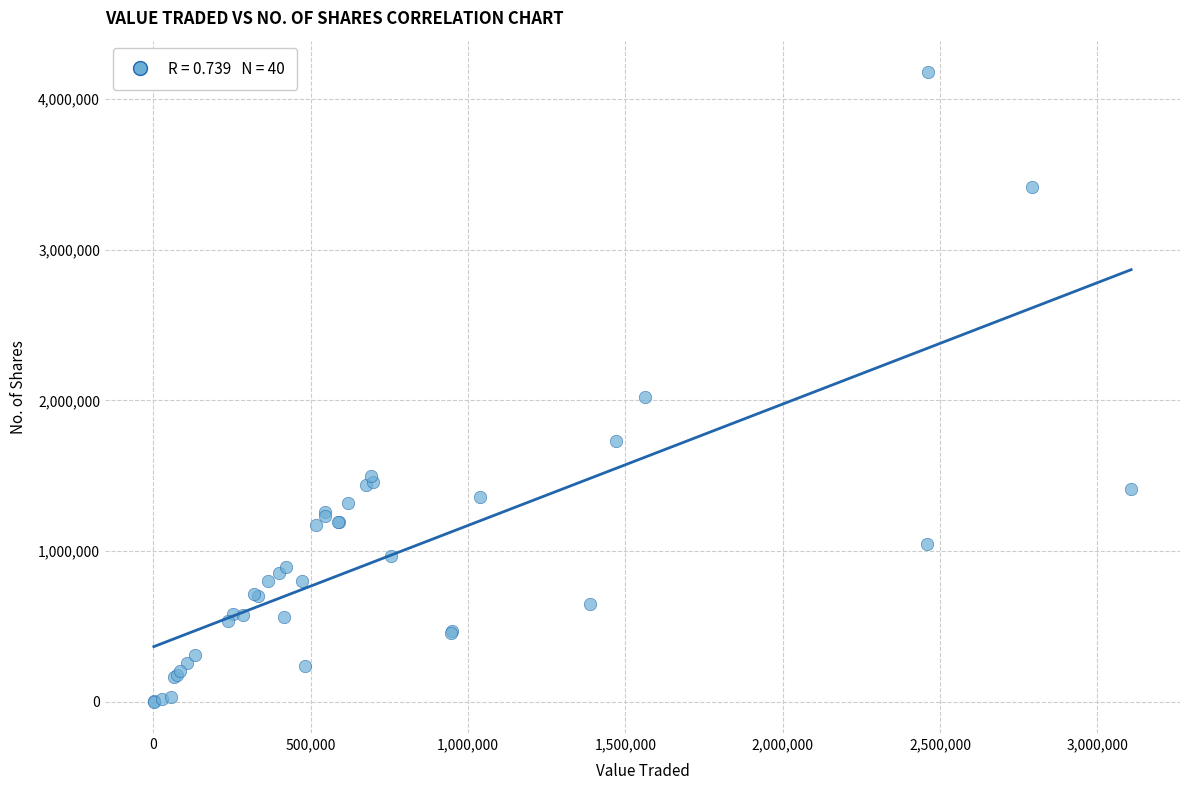

What Y value in the scatter plot is closest to 2090315?

2020820